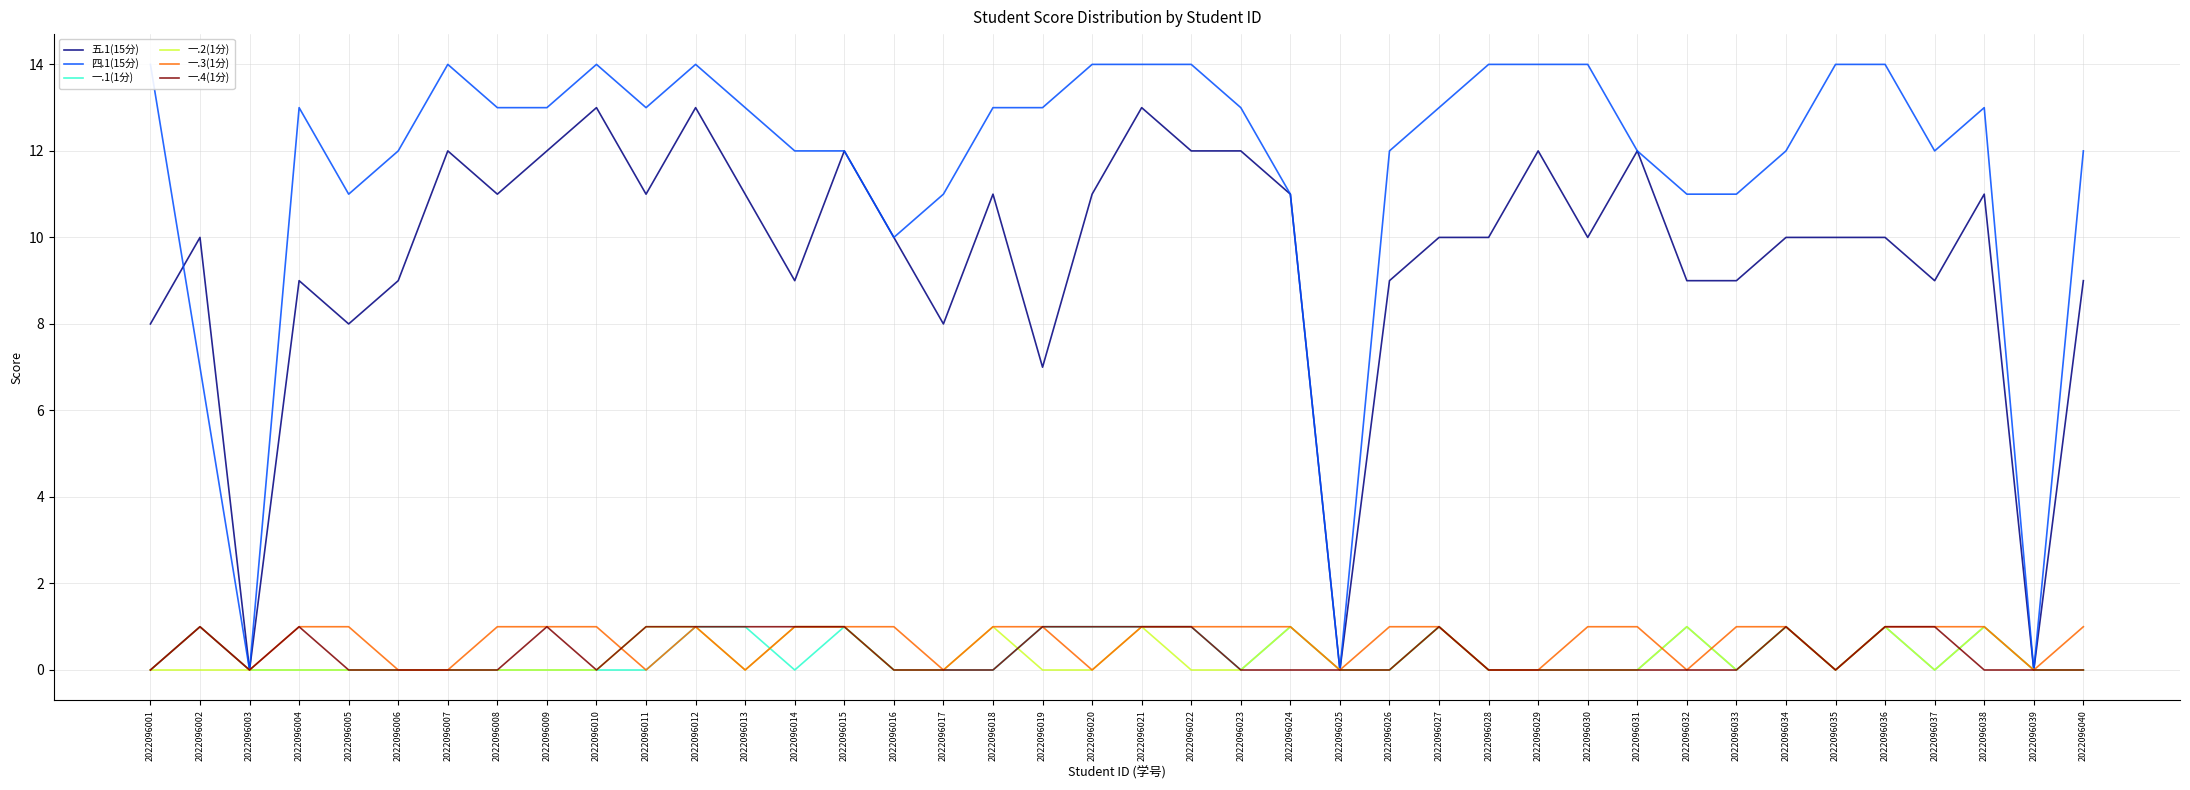

Reading left to right, list all the values displayed in this chart.

五.1(15分): 2022096001=8	2022096002=10	2022096003=0	2022096004=9	2022096005=8	2022096006=9	2022096007=12	2022096008=11	2022096009=12	2022096010=13	2022096011=11	2022096012=13	2022096013=11	2022096014=9	2022096015=12	2022096016=10	2022096017=8	2022096018=11	2022096019=7	2022096020=11	2022096021=13	2022096022=12	2022096023=12	2022096024=11	2022096025=0	2022096026=9	2022096027=10	2022096028=10	2022096029=12	2022096030=10	2022096031=12	2022096032=9	2022096033=9	2022096034=10	2022096035=10	2022096036=10	2022096037=9	2022096038=11	2022096039=0	2022096040=9
四.1(15分): 2022096001=14	2022096002=7	2022096003=0	2022096004=13	2022096005=11	2022096006=12	2022096007=14	2022096008=13	2022096009=13	2022096010=14	2022096011=13	2022096012=14	2022096013=13	2022096014=12	2022096015=12	2022096016=10	2022096017=11	2022096018=13	2022096019=13	2022096020=14	2022096021=14	2022096022=14	2022096023=13	2022096024=11	2022096025=0	2022096026=12	2022096027=13	2022096028=14	2022096029=14	2022096030=14	2022096031=12	2022096032=11	2022096033=11	2022096034=12	2022096035=14	2022096036=14	2022096037=12	2022096038=13	2022096039=0	2022096040=12
一.1(1分): 2022096001=0	2022096002=1	2022096003=0	2022096004=0	2022096005=0	2022096006=0	2022096007=0	2022096008=0	2022096009=0	2022096010=0	2022096011=0	2022096012=1	2022096013=1	2022096014=0	2022096015=1	2022096016=0	2022096017=0	2022096018=0	2022096019=1	2022096020=1	2022096021=1	2022096022=1	2022096023=0	2022096024=1	2022096025=0	2022096026=0	2022096027=1	2022096028=0	2022096029=0	2022096030=0	2022096031=0	2022096032=1	2022096033=0	2022096034=1	2022096035=0	2022096036=1	2022096037=0	2022096038=1	2022096039=0	2022096040=0
一.2(1分): 2022096001=0	2022096002=0	2022096003=0	2022096004=0	2022096005=0	2022096006=0	2022096007=0	2022096008=0	2022096009=0	2022096010=0	2022096011=1	2022096012=1	2022096013=0	2022096014=1	2022096015=1	2022096016=0	2022096017=0	2022096018=1	2022096019=0	2022096020=0	2022096021=1	2022096022=0	2022096023=0	2022096024=1	2022096025=0	2022096026=0	2022096027=1	2022096028=0	2022096029=0	2022096030=0	2022096031=0	2022096032=1	2022096033=0	2022096034=1	2022096035=0	2022096036=1	2022096037=0	2022096038=1	2022096039=0	2022096040=0
一.3(1分): 2022096001=0	2022096002=1	2022096003=0	2022096004=1	2022096005=1	2022096006=0	2022096007=0	2022096008=1	2022096009=1	2022096010=1	2022096011=0	2022096012=1	2022096013=0	2022096014=1	2022096015=1	2022096016=1	2022096017=0	2022096018=1	2022096019=1	2022096020=0	2022096021=1	2022096022=1	2022096023=1	2022096024=1	2022096025=0	2022096026=1	2022096027=1	2022096028=0	2022096029=0	2022096030=1	2022096031=1	2022096032=0	2022096033=1	2022096034=1	2022096035=0	2022096036=1	2022096037=1	2022096038=1	2022096039=0	2022096040=1
一.4(1分): 2022096001=0	2022096002=1	2022096003=0	2022096004=1	2022096005=0	2022096006=0	2022096007=0	2022096008=0	2022096009=1	2022096010=0	2022096011=1	2022096012=1	2022096013=1	2022096014=1	2022096015=1	2022096016=0	2022096017=0	2022096018=0	2022096019=1	2022096020=1	2022096021=1	2022096022=1	2022096023=0	2022096024=0	2022096025=0	2022096026=0	2022096027=1	2022096028=0	2022096029=0	2022096030=0	2022096031=0	2022096032=0	2022096033=0	2022096034=1	2022096035=0	2022096036=1	2022096037=1	2022096038=0	2022096039=0	2022096040=0